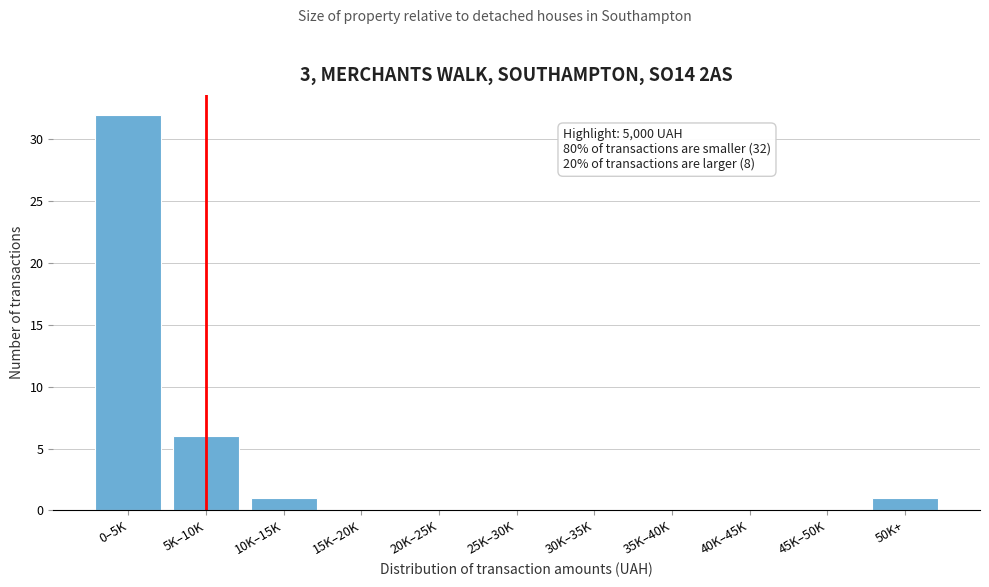

Reading left to right, what are all the values shown in this chart?

0–5K=32	5K–10K=6	10K–15K=1	15K–20K=0	20K–25K=0	25K–30K=0	30K–35K=0	35K–40K=0	40K–45K=0	45K–50K=0	50K+=1